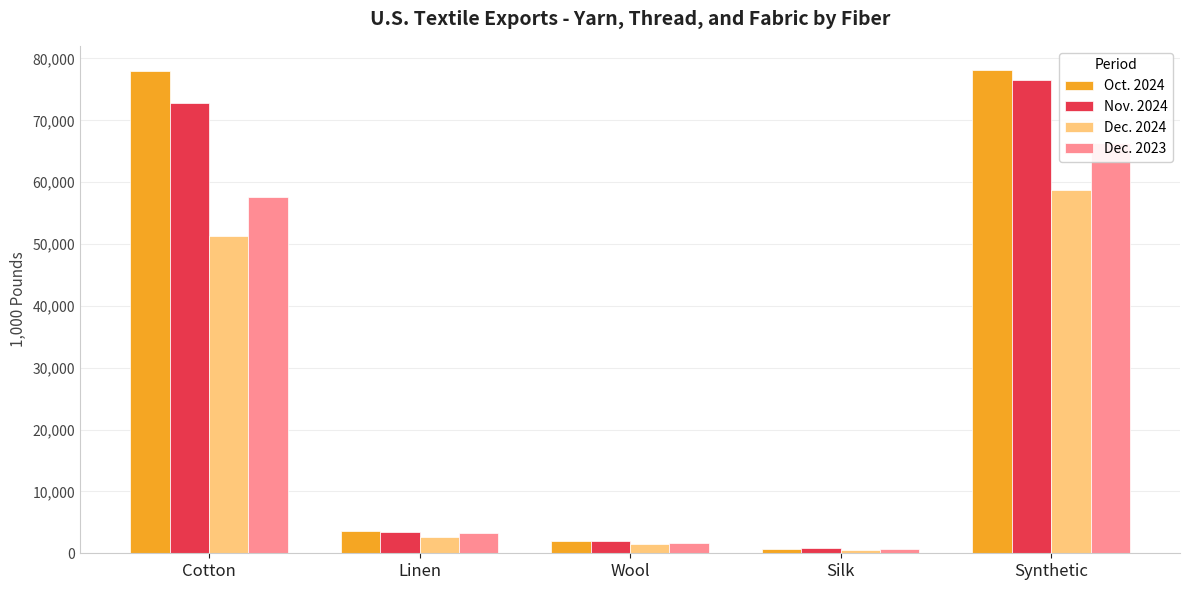

Reading left to right, extract all data points from this chart.

Oct. 2024: Cotton=78019.2	Linen=3606.8	Wool=1910.4	Silk=754.4	Synthetic=78137.0
Nov. 2024: Cotton=72824.0	Linen=3425.9	Wool=1976.3	Silk=854.3	Synthetic=76520.5
Dec. 2024: Cotton=51276.8	Linen=2576.3	Wool=1494.7	Silk=587.0	Synthetic=58689.0
Dec. 2023: Cotton=57577.4	Linen=3335.0	Wool=1712.3	Silk=670.6	Synthetic=66328.1